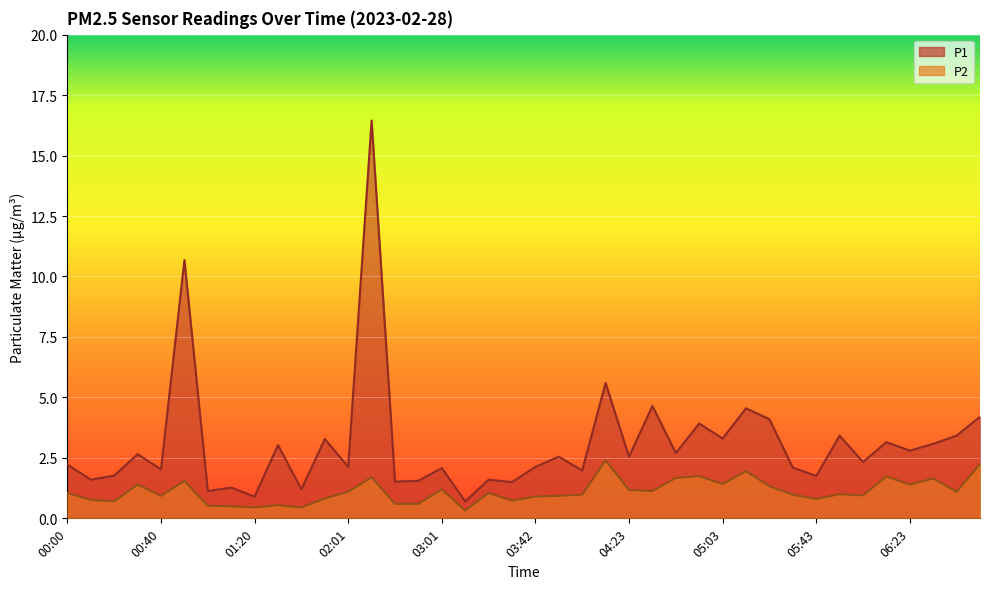

At how many categories does at least one series exceed 11?

1